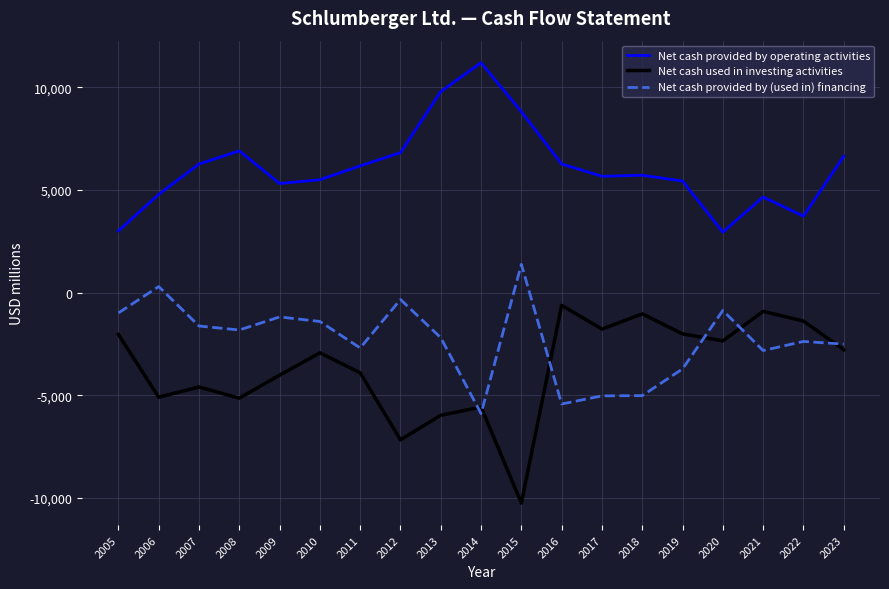

At how many categories does at least one series exceed 7942?

3